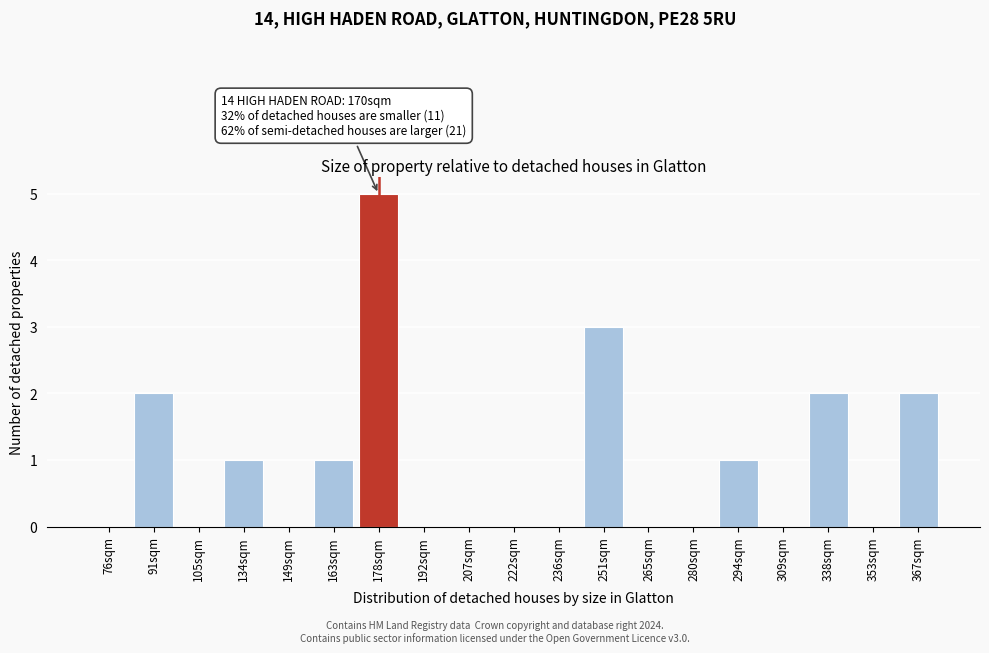

Reading left to right, what are all the values shown in this chart?

76sqm=0	91sqm=2	105sqm=0	134sqm=1	149sqm=0	163sqm=1	178sqm=5	192sqm=0	207sqm=0	222sqm=0	236sqm=0	251sqm=3	265sqm=0	280sqm=0	294sqm=1	309sqm=0	338sqm=2	353sqm=0	367sqm=2